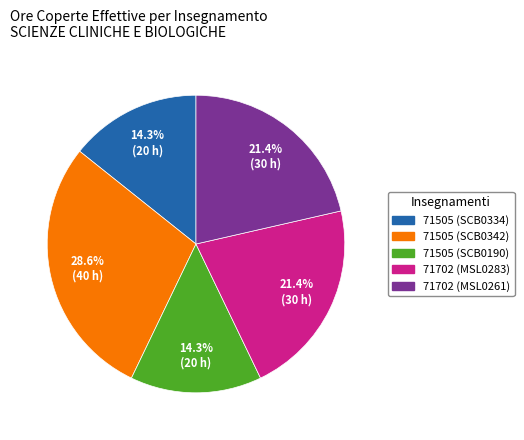

Is there a majority slice in this chart?

No